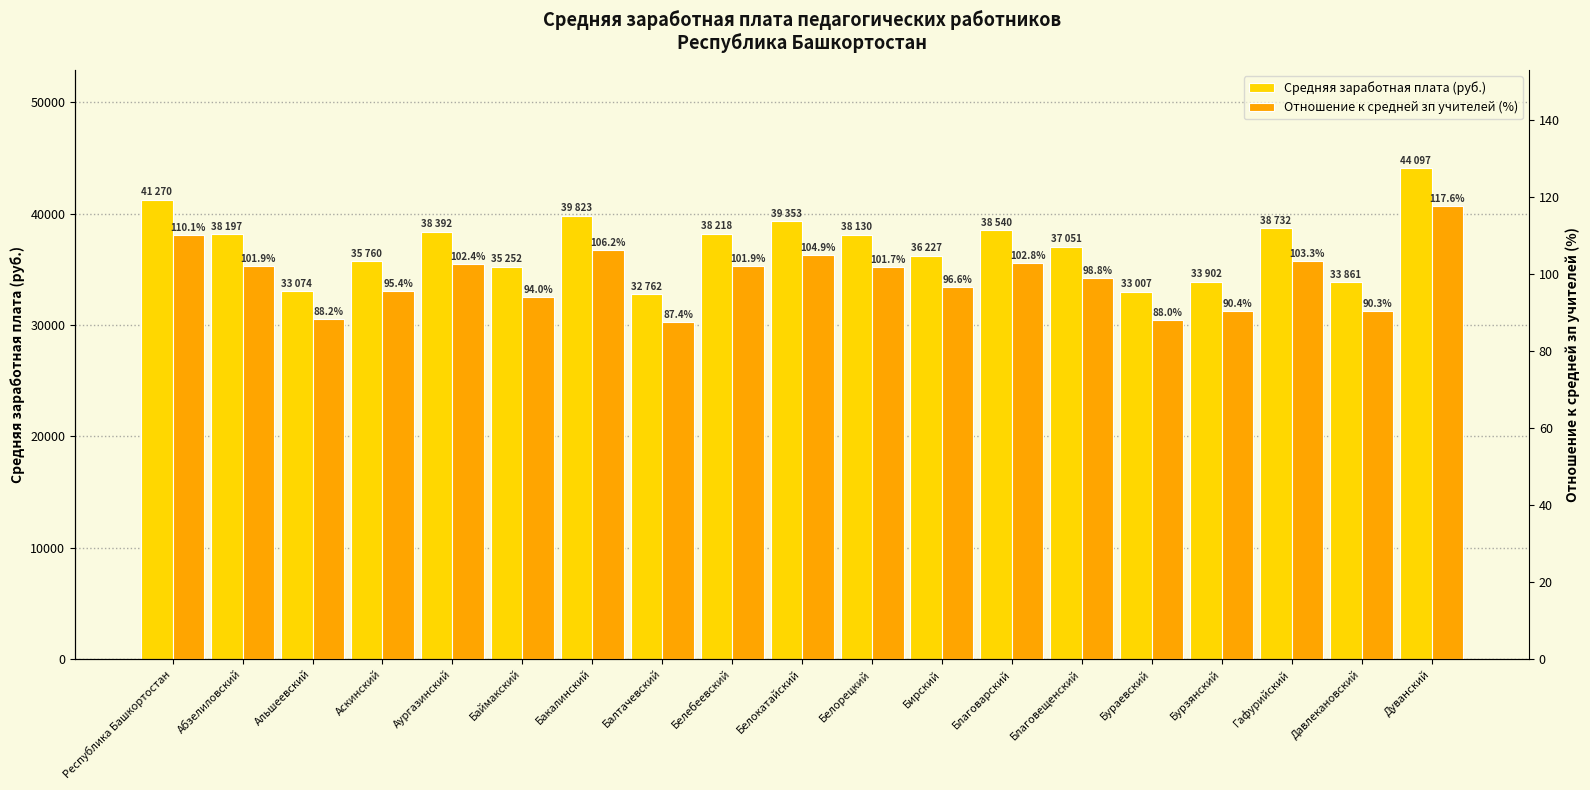

Is it true that Средняя заработная плата (руб.) equals 38130.7 at Белорецкий?

True